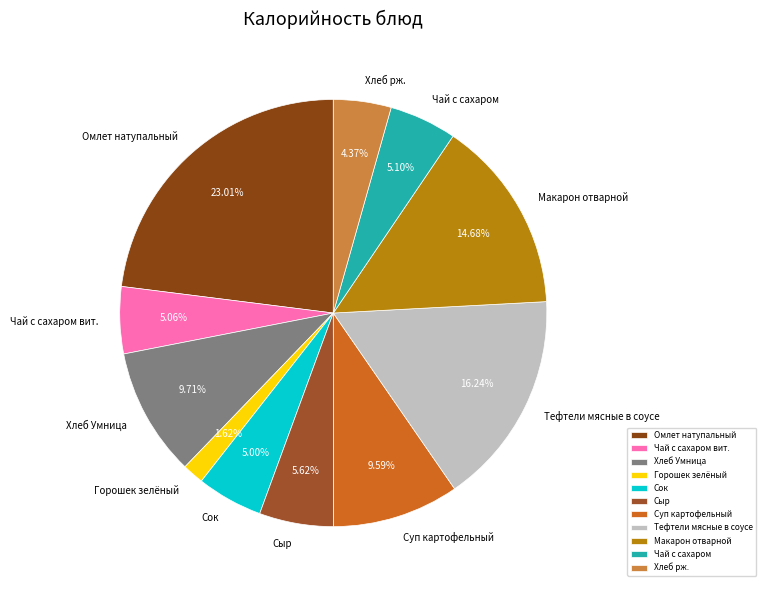

Which slice is the largest?

Омлет натупальный